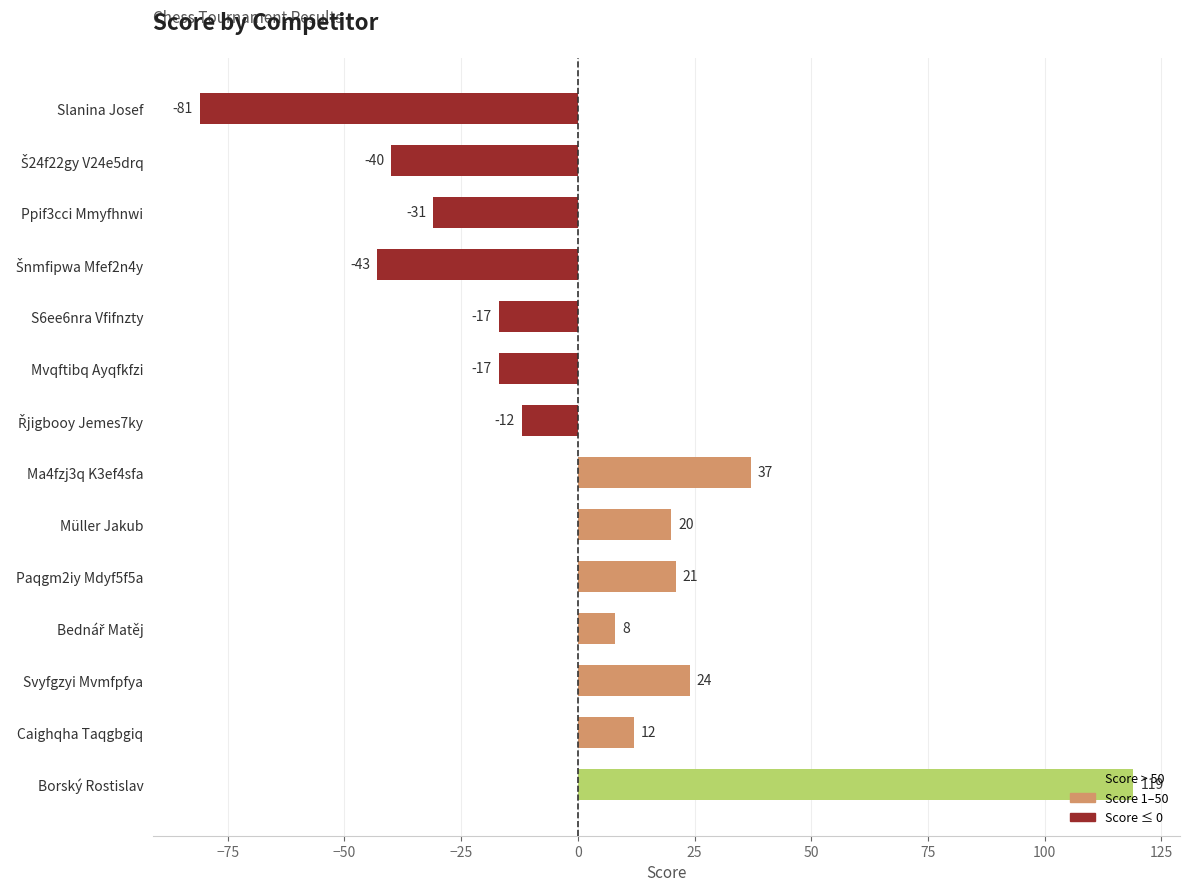

What is the difference between the maximum and second lowest values?

162